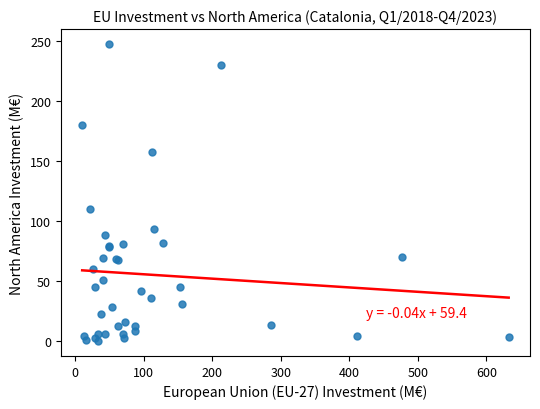

What Y value in the scatter plot is closest to 123?

110.3